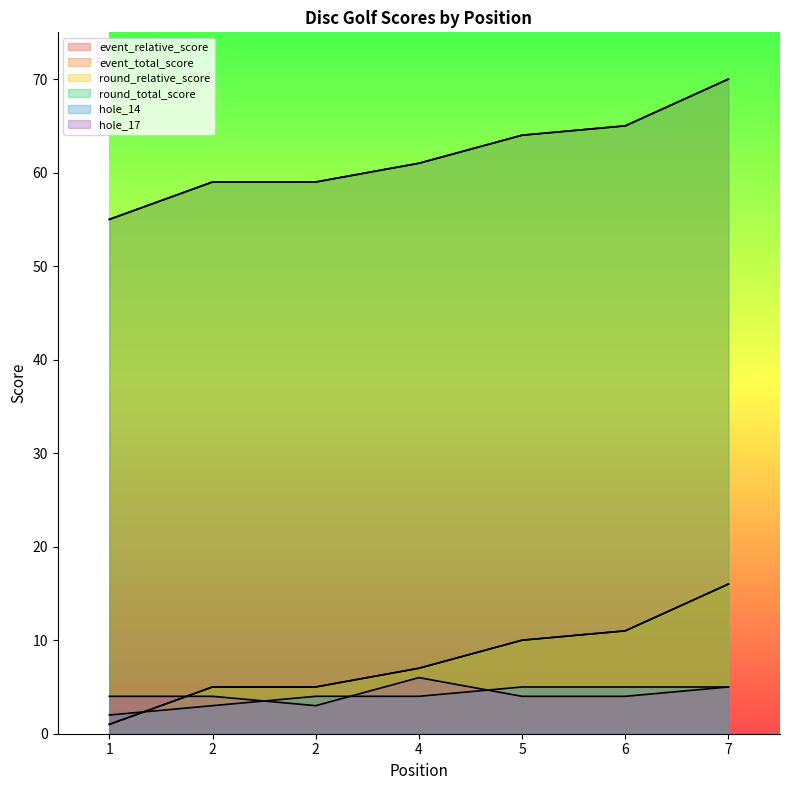

At which category does the chart reach its minimum across all series?

1